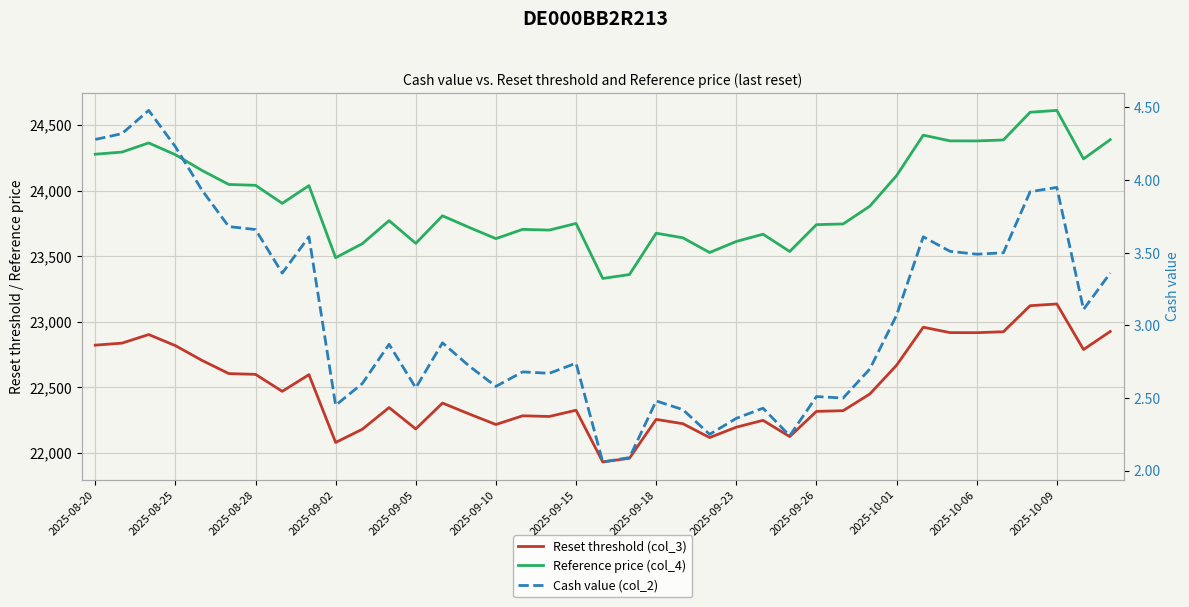

How many lines are shown in the chart?

3